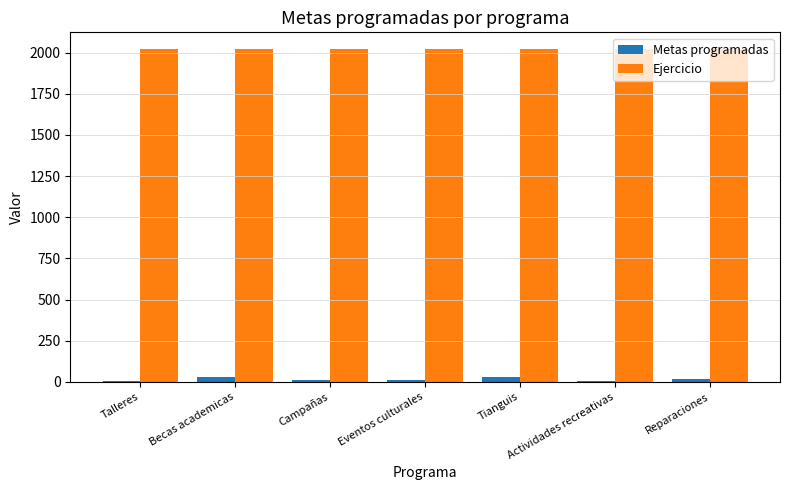

True or false: Ejercicio has a value of 3158 at Campañas.

False